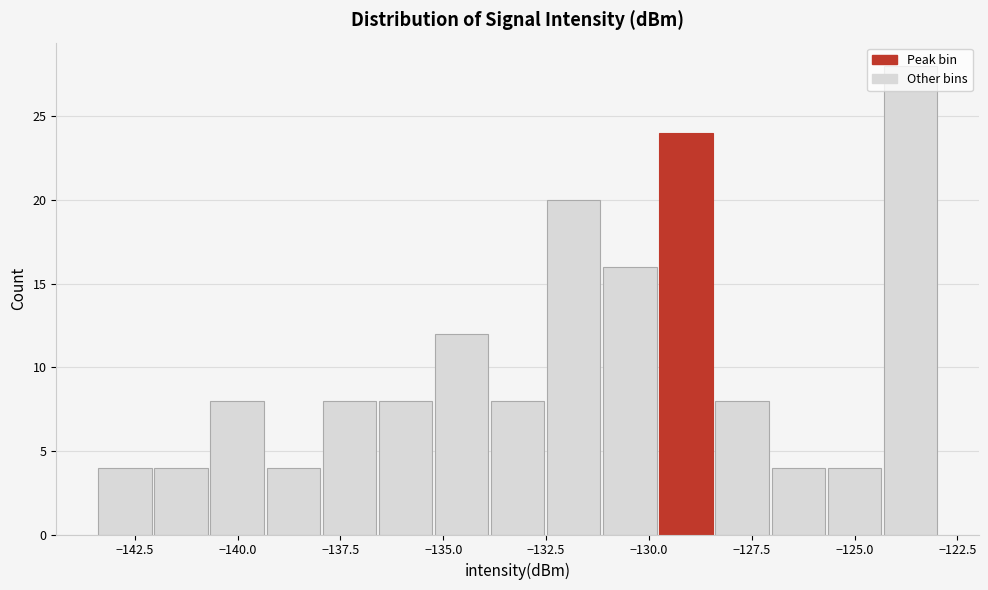

Around what value on the x-axis is the tallest bar? Give the approximate position of its centre, as read against the axis.

-123.5